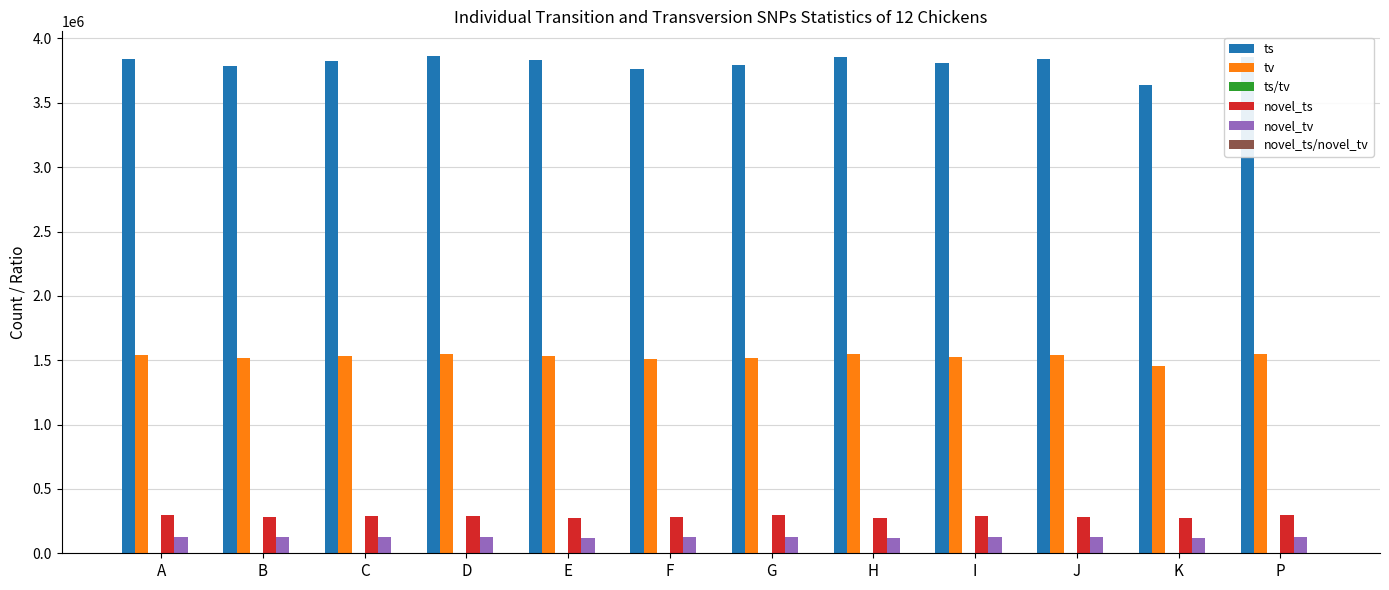

Is the value of tv at H greater than the value of novel_ts at C?

Yes